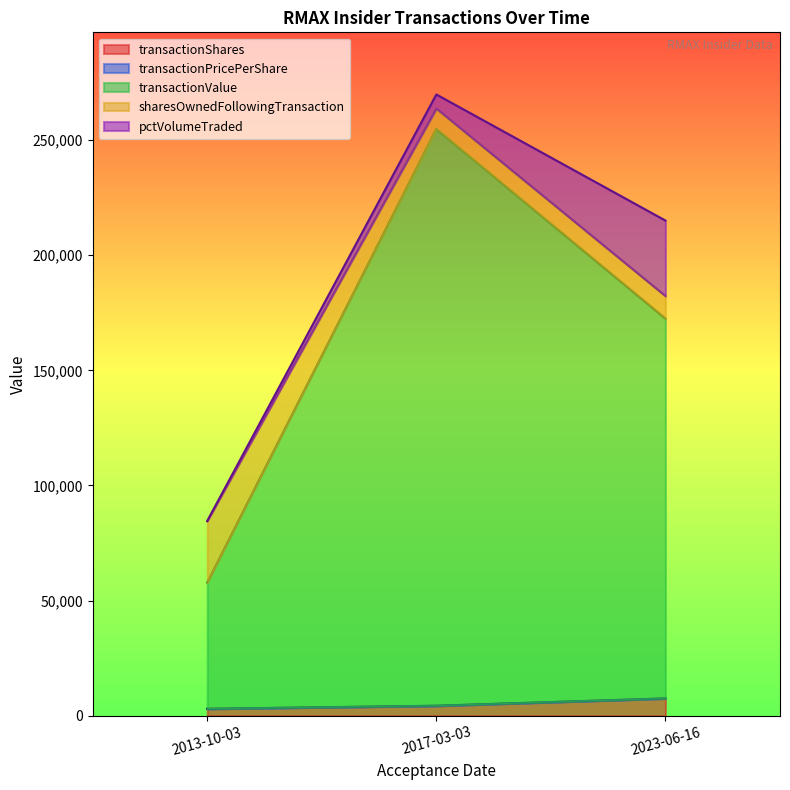

True or false: pctVolumeTraded has a value of 5170.6 at 2013-10-03.

False